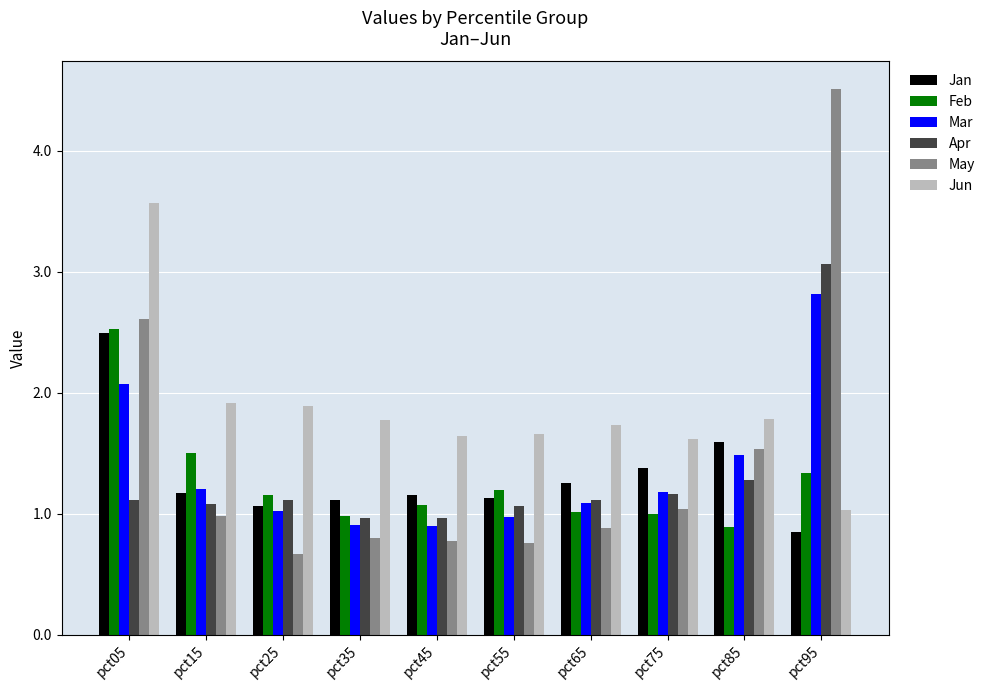

Which series has the widest spread of values?

May